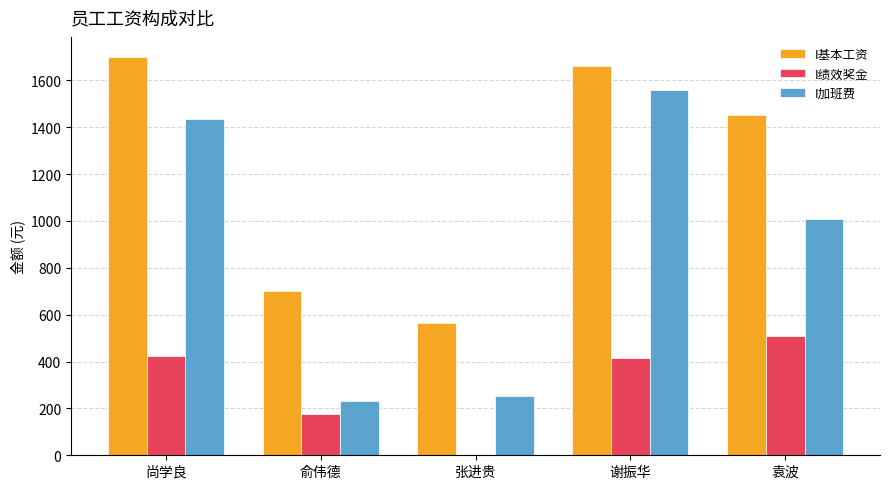

What is the sum of all I加班费 values?

4487.1